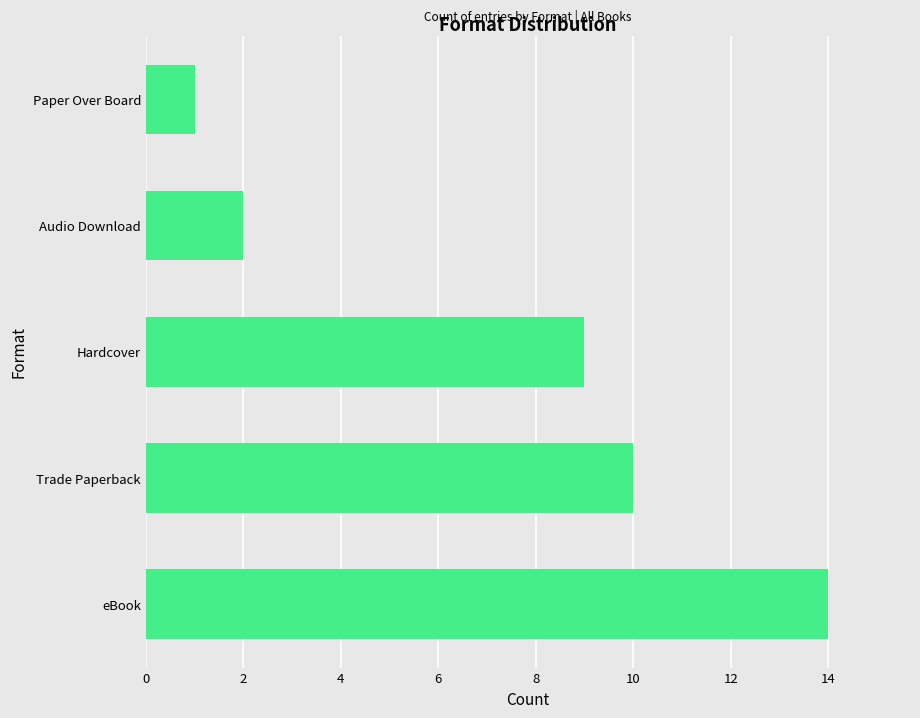

What is the average value?

7